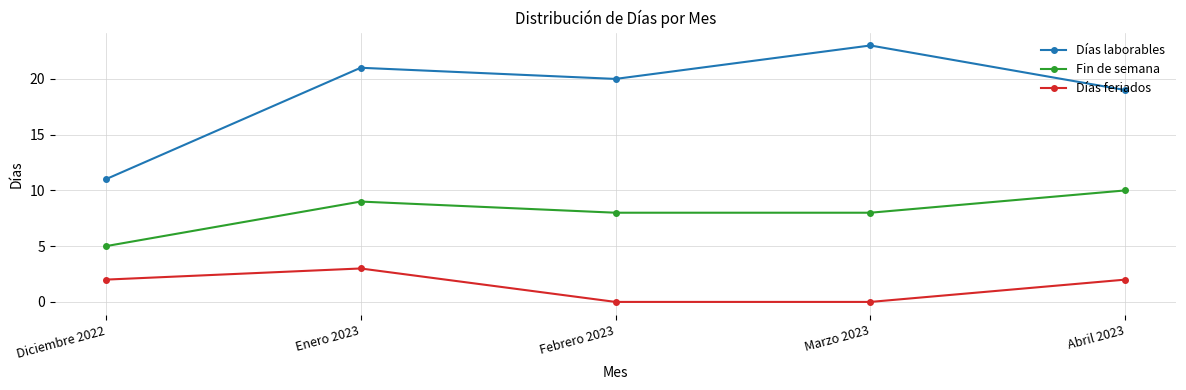

Which category has the highest value in the Días laborables series?

Marzo 2023